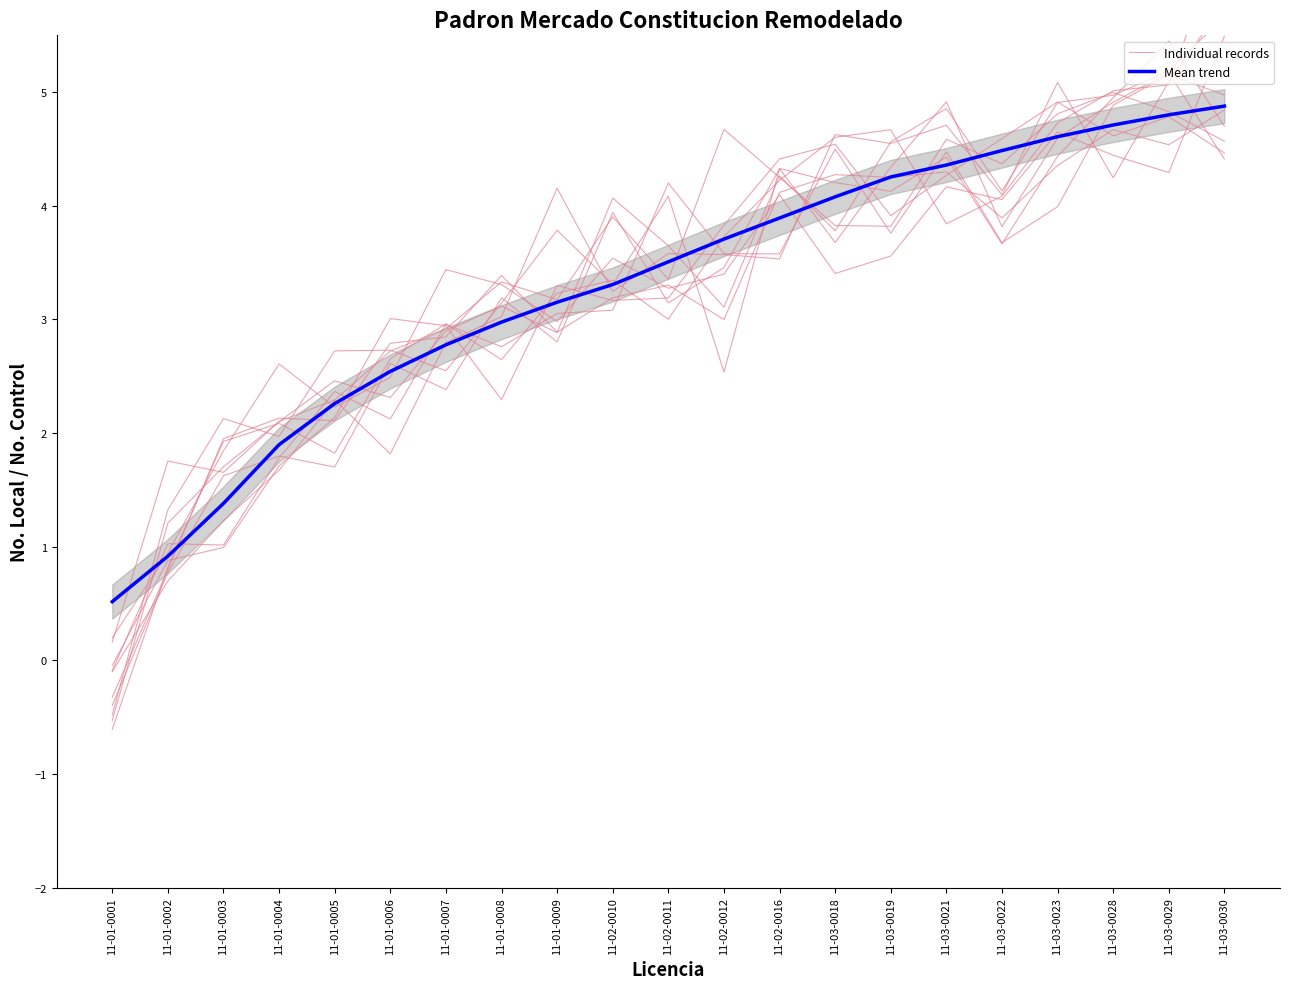

Which series ends up on top after the final intersection of Mean trend and Individual records?

Individual records